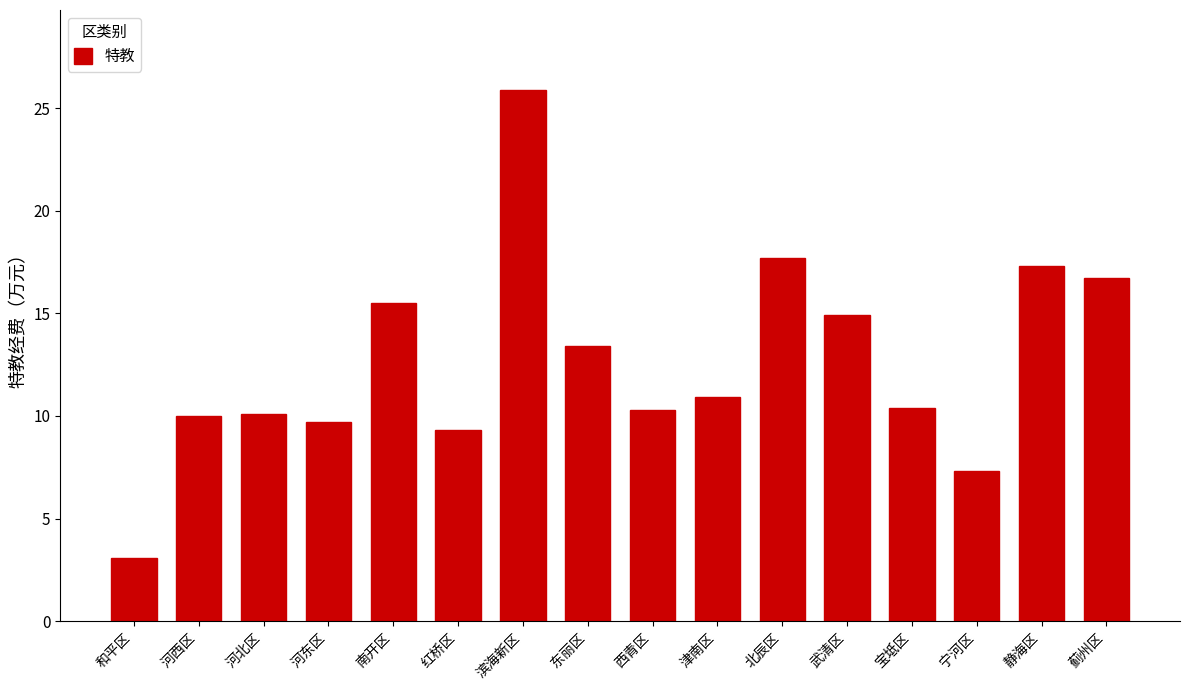

The chart shows a value of 7.9 at 蓟州区. True or false?

False